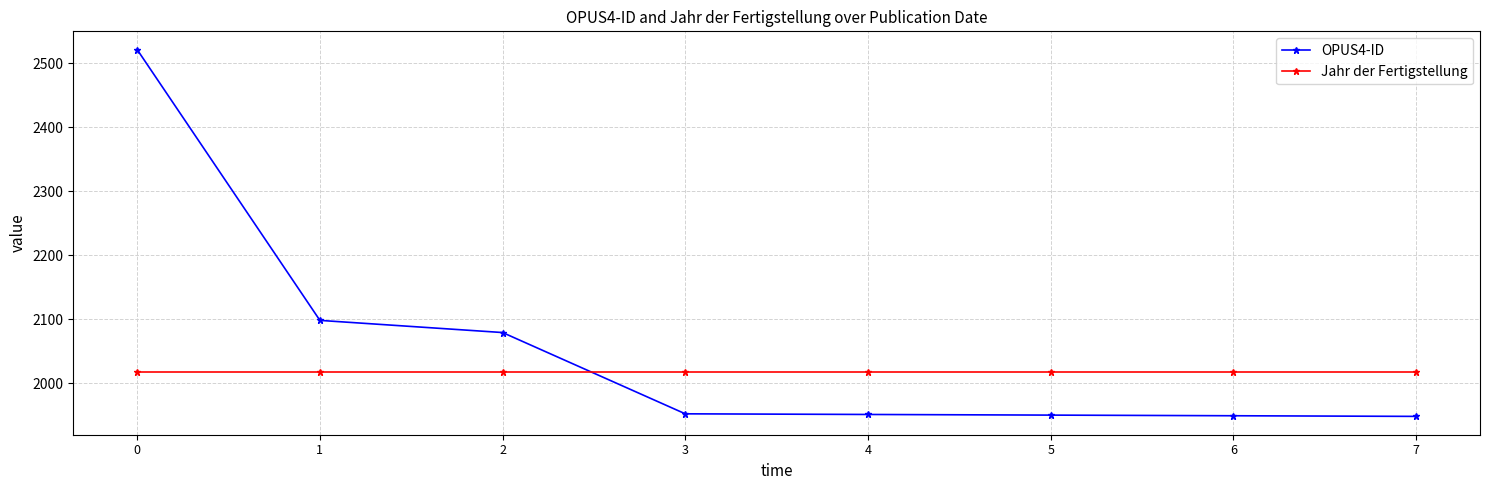

The OPUS4-ID series shows 1444 at 0. True or false?

False